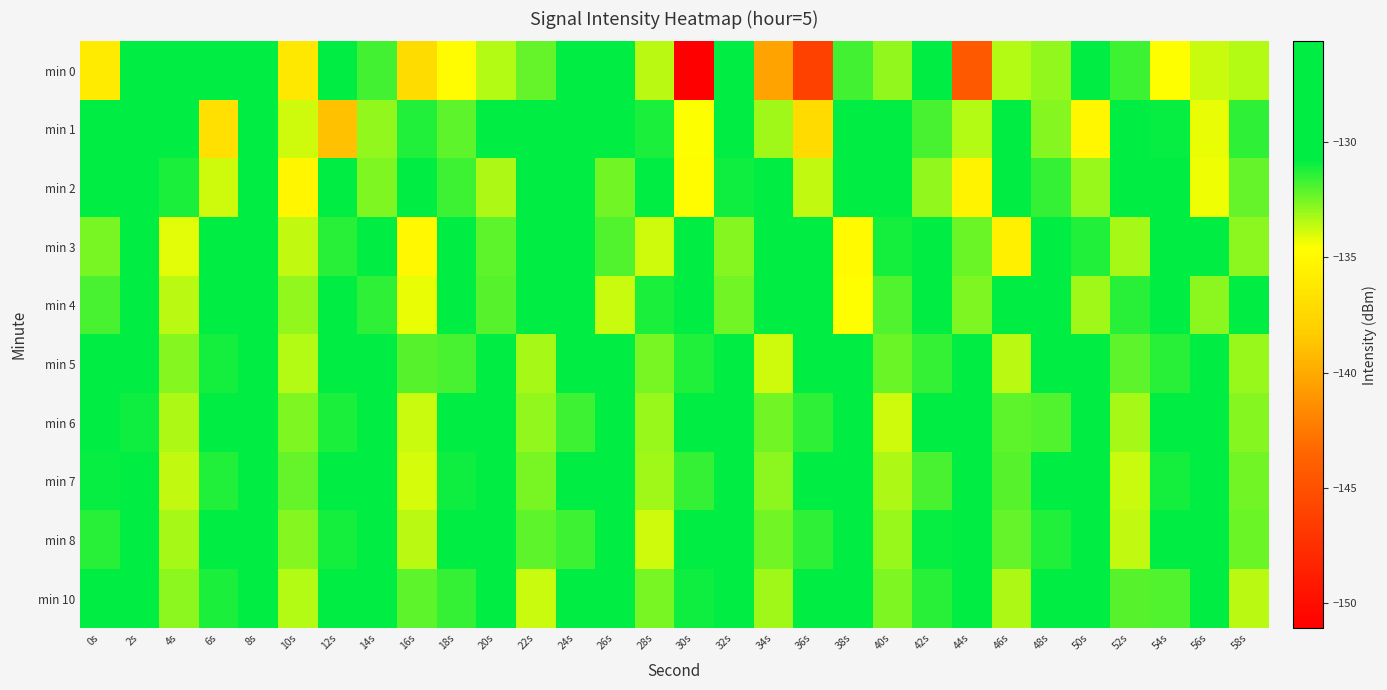

Which label corresponds to the largest value in the chart?

12s